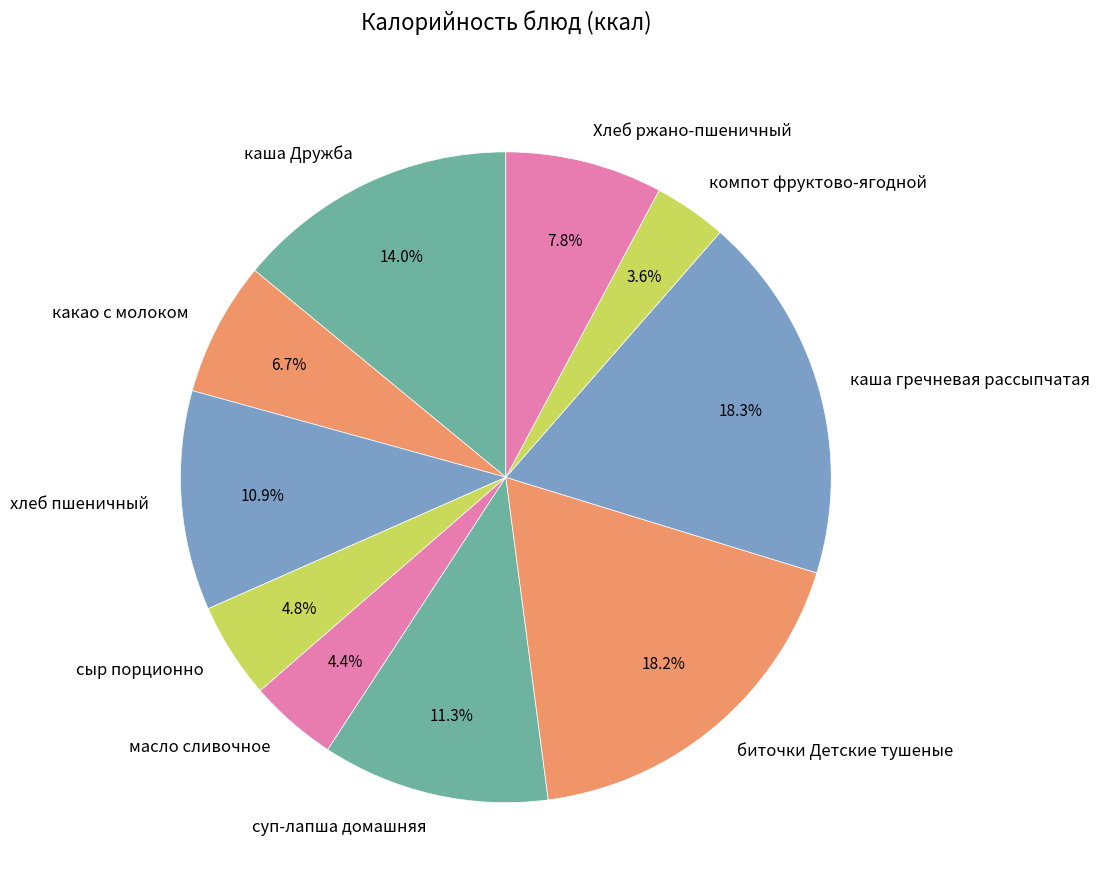

What is the smallest slice in the pie chart?

компот фруктово-ягодной